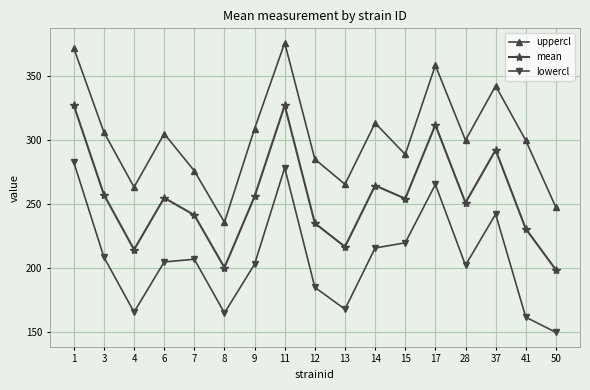

Is this an area chart (filled region under the line)?

No